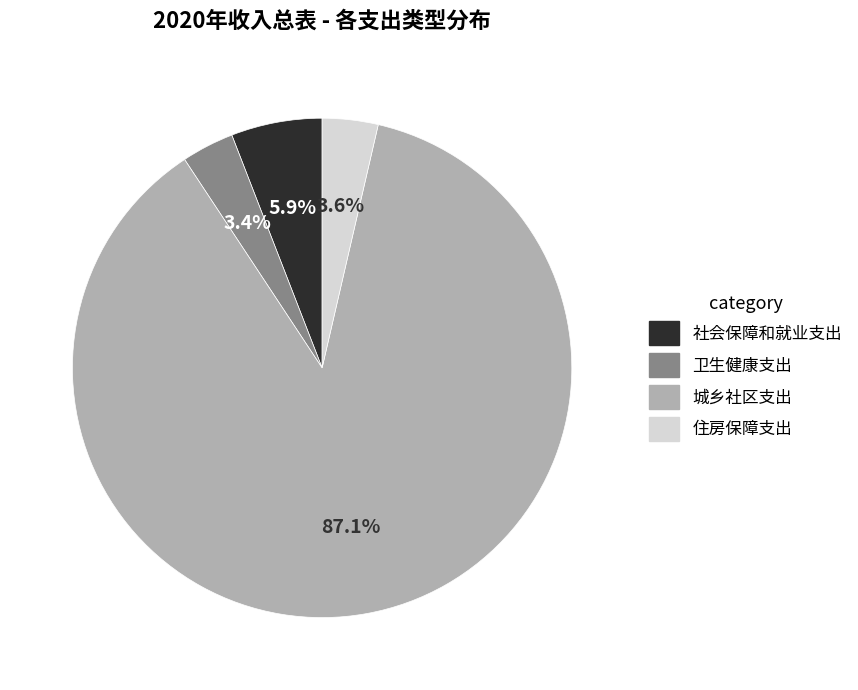

Approximately how many times larger is the value at 社会保障和就业支出 compared to 卫生健康支出?

1.7